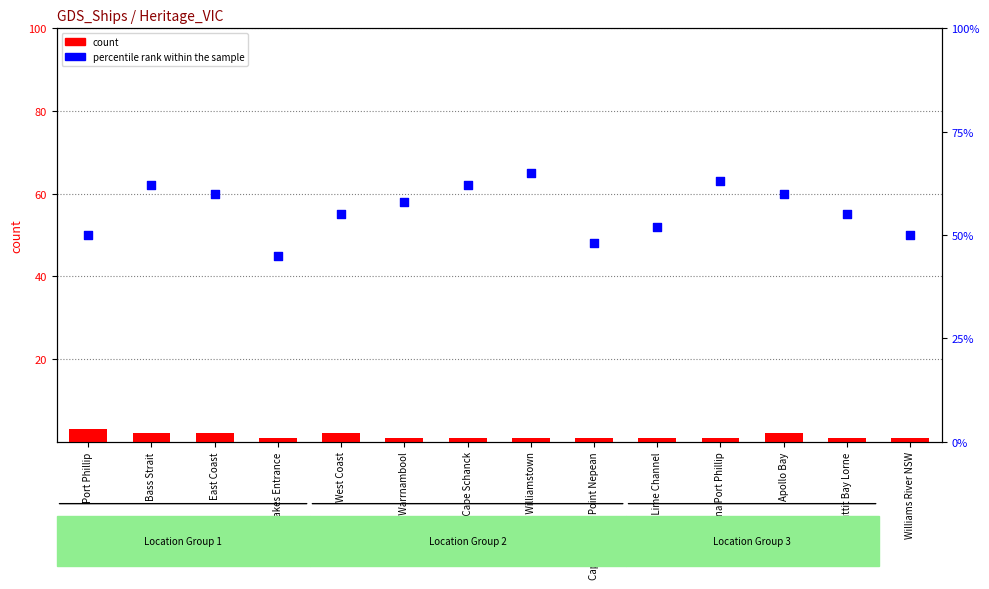

Which series reaches the maximum Y coordinate?

percentile rank within the sample